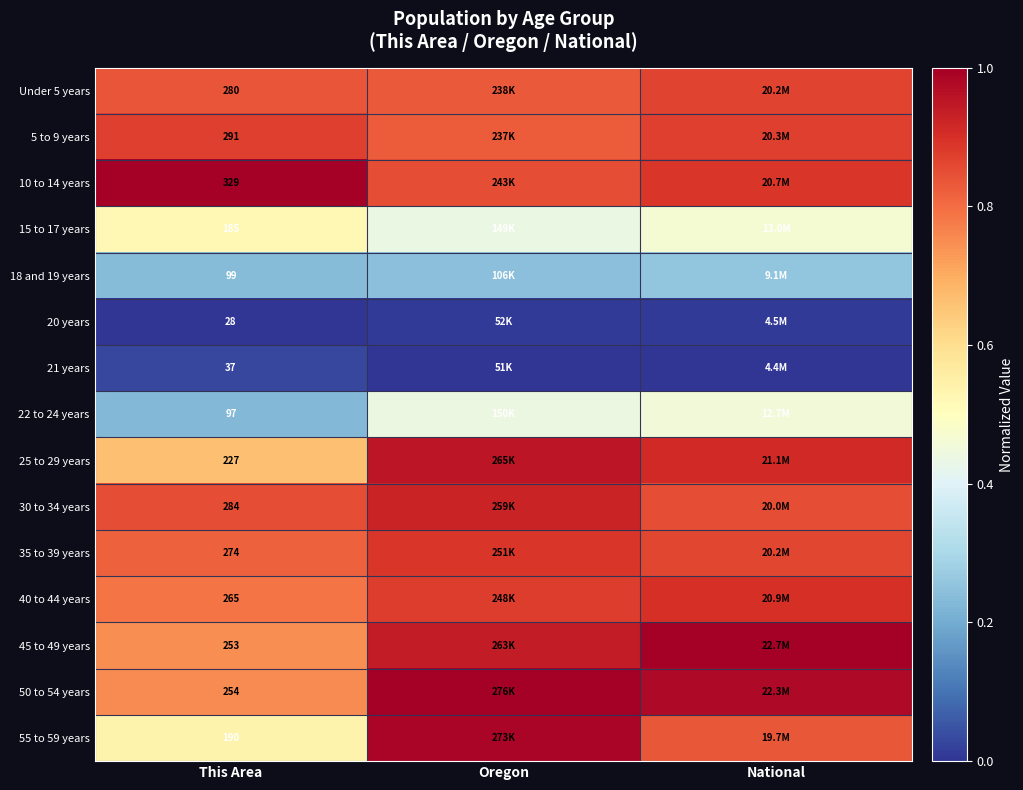

List the series in order of their peak value, highest first.

10 to 14 years, 45 to 49 years, 50 to 54 years, 55 to 59 years, 25 to 29 years, 30 to 34 years, 40 to 44 years, 35 to 39 years, 5 to 9 years, Under 5 years, 15 to 17 years, 22 to 24 years, 18 and 19 years, 21 years, 20 years